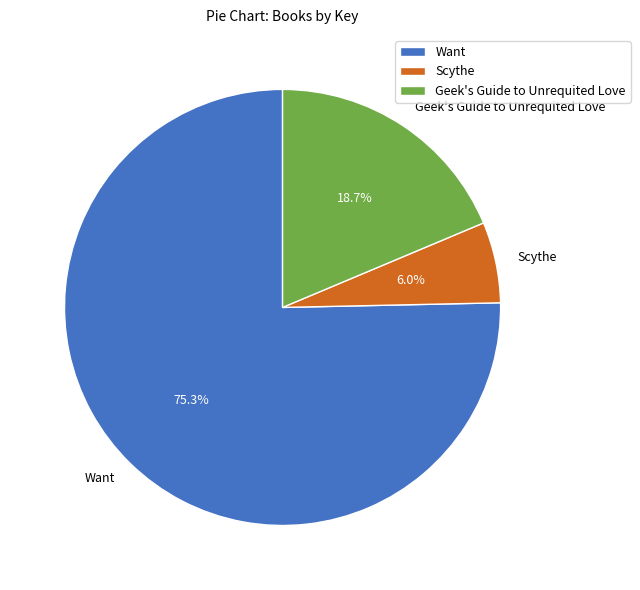

To the nearest percent, what is the combined percentage of Want and Geek's Guide to Unrequited Love?

94%